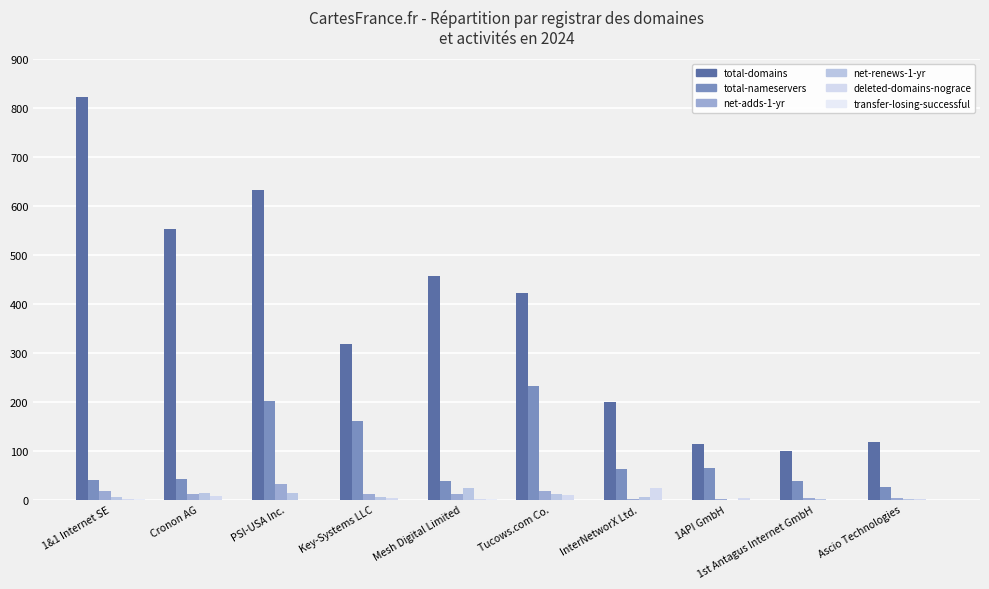

How many data points does each series have?

10